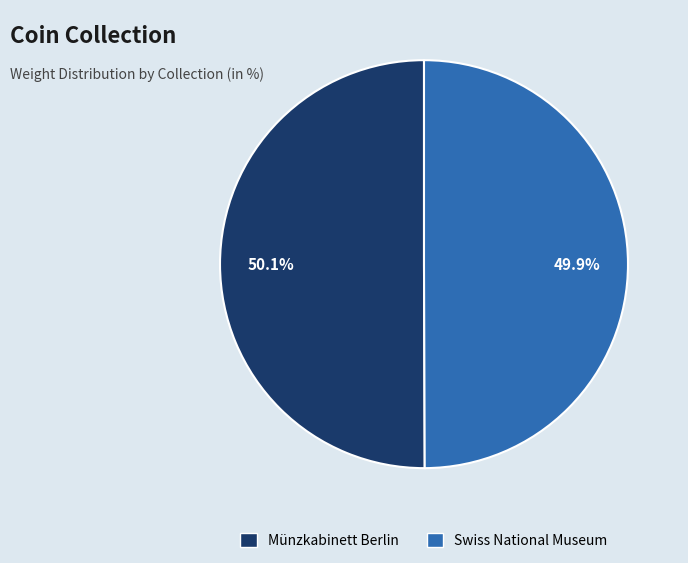

Approximately how many times larger is the value at Münzkabinett Berlin compared to Swiss National Museum?

1.0